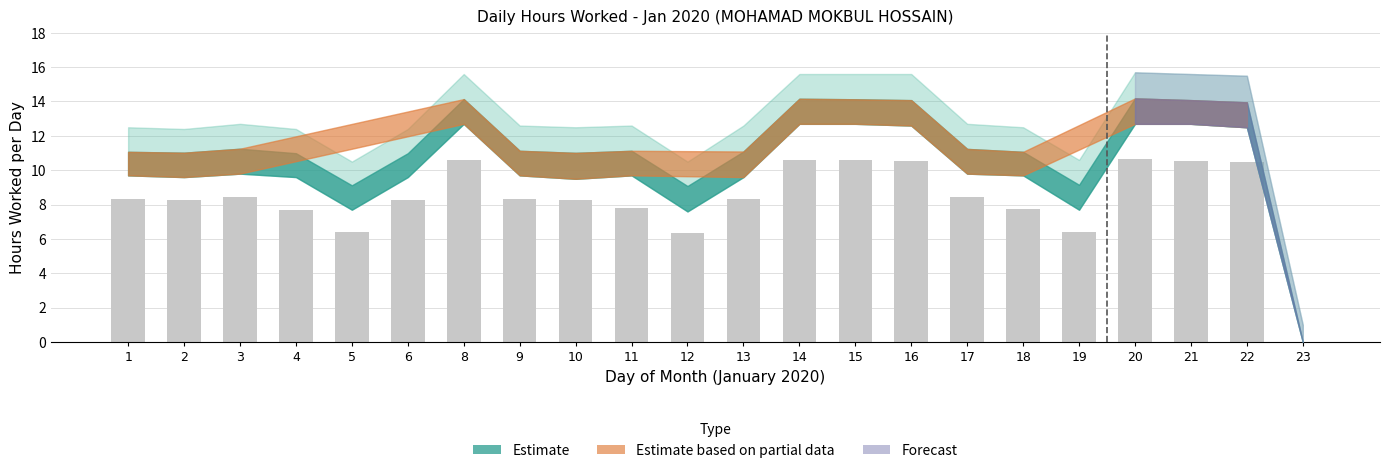

What is the sum of the values at 19 and 11?

14.2